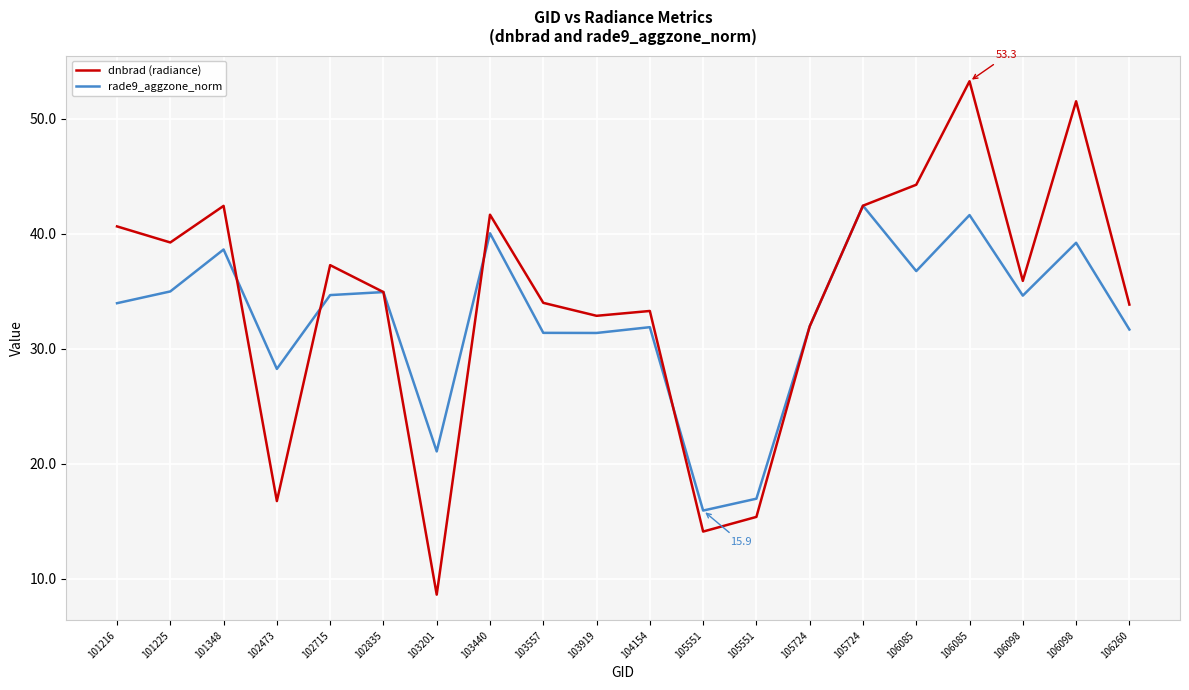

Which series has the largest range (max minus min)?

dnbrad (radiance)